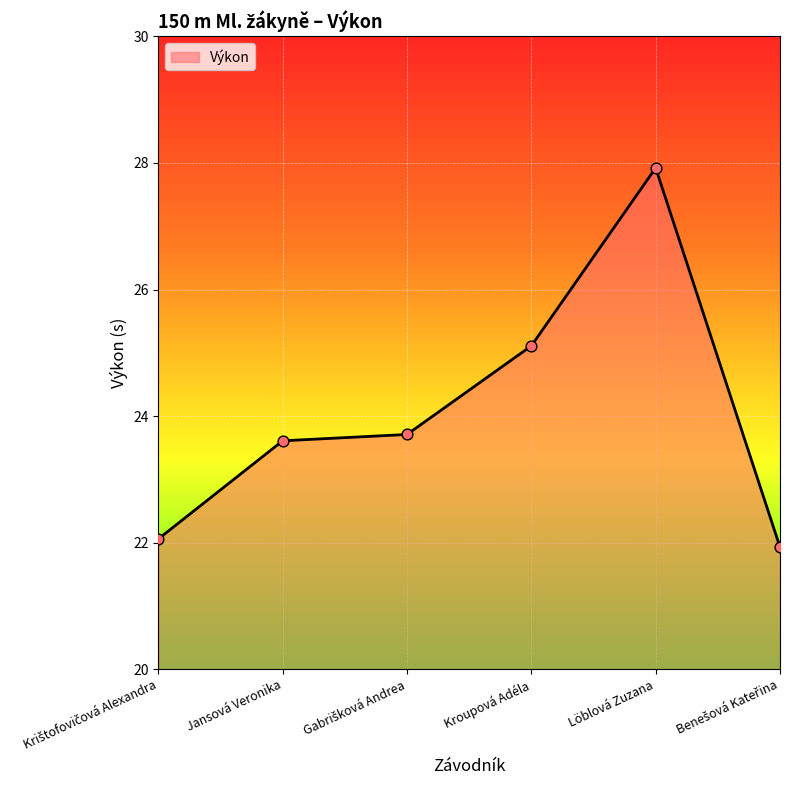

Between Jansová Veronika and Kroupová Adéla, which is larger?

Kroupová Adéla